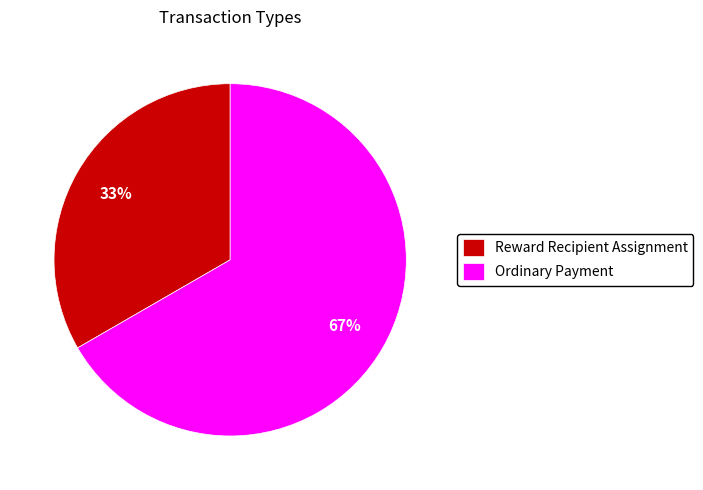

Is it true that Reward Recipient Assignment is 33% of the pie?

True